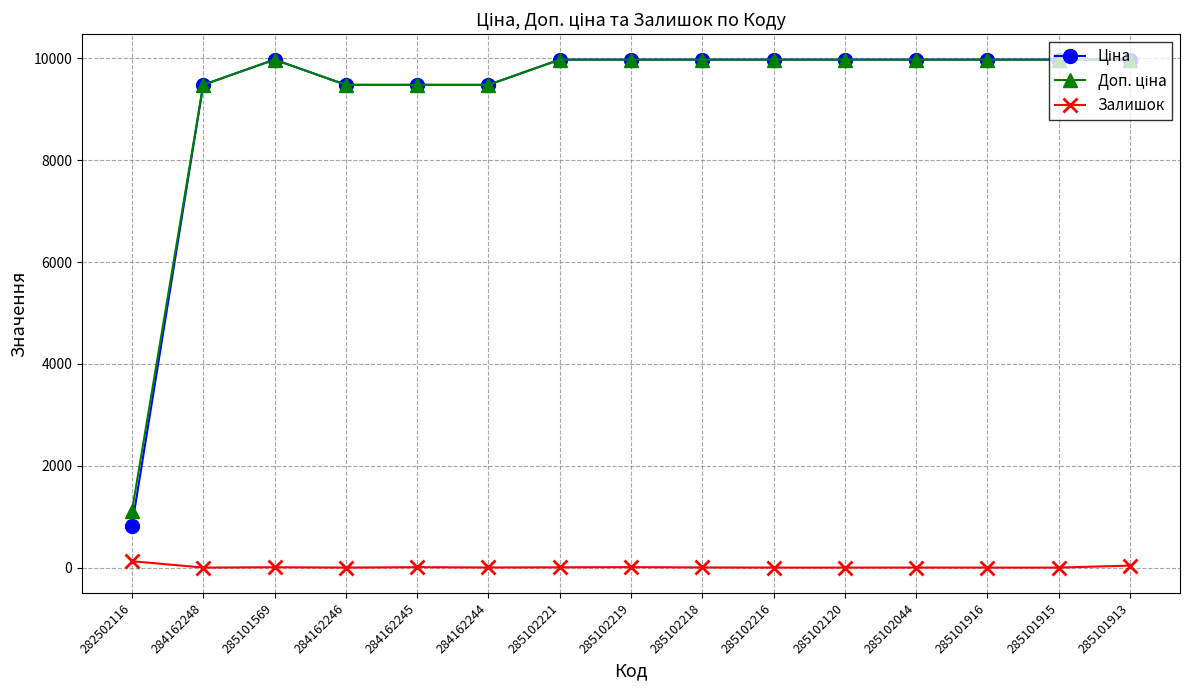

What is the difference between the highest and lowest values at 285102216?

9975.0